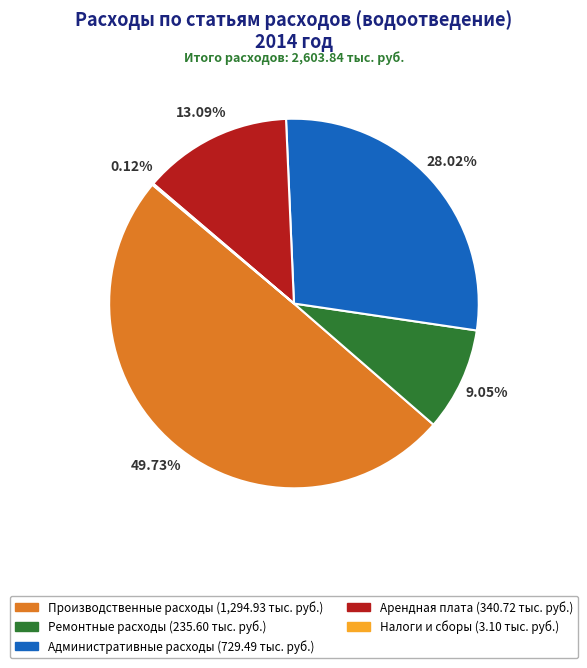

Does Административные расходы represent more than half of the total?

No